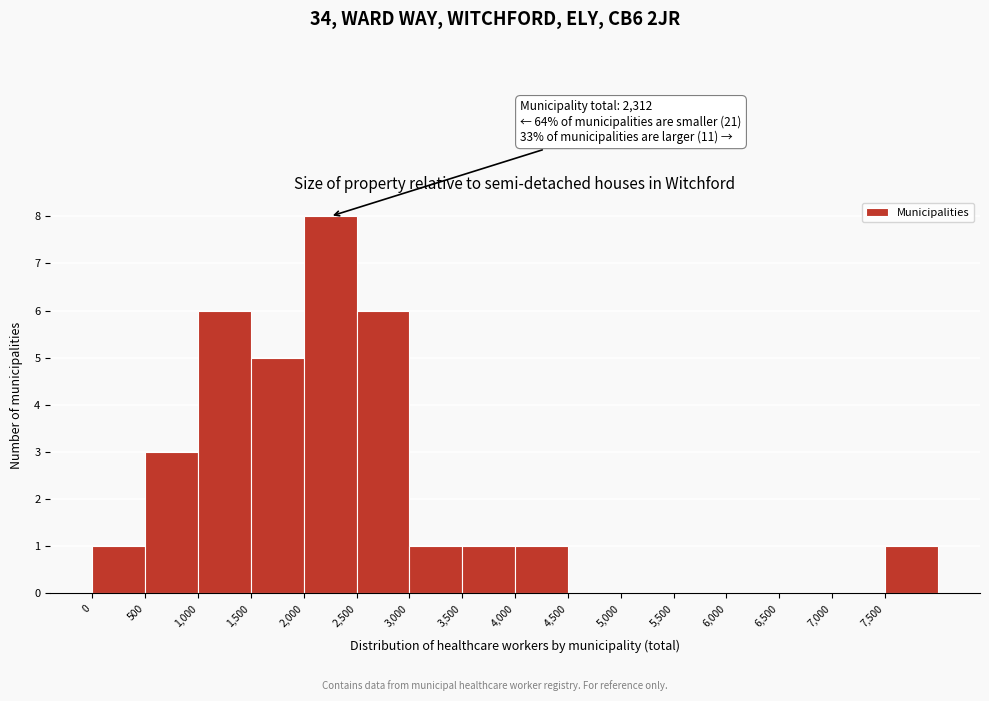

Over which range of the x-axis is the bar tallest?

2000 to 2500